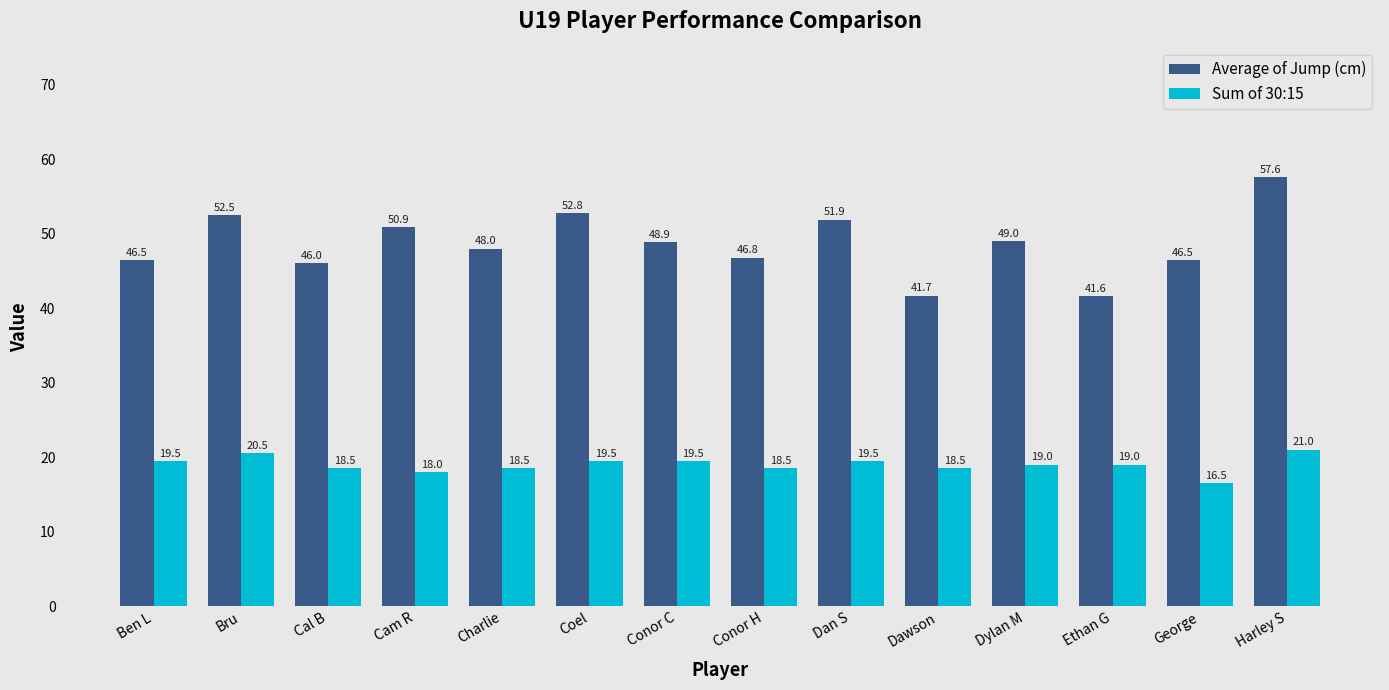

What is the value of the Sum of 30:15 bar at the 4th from the left?

18.0